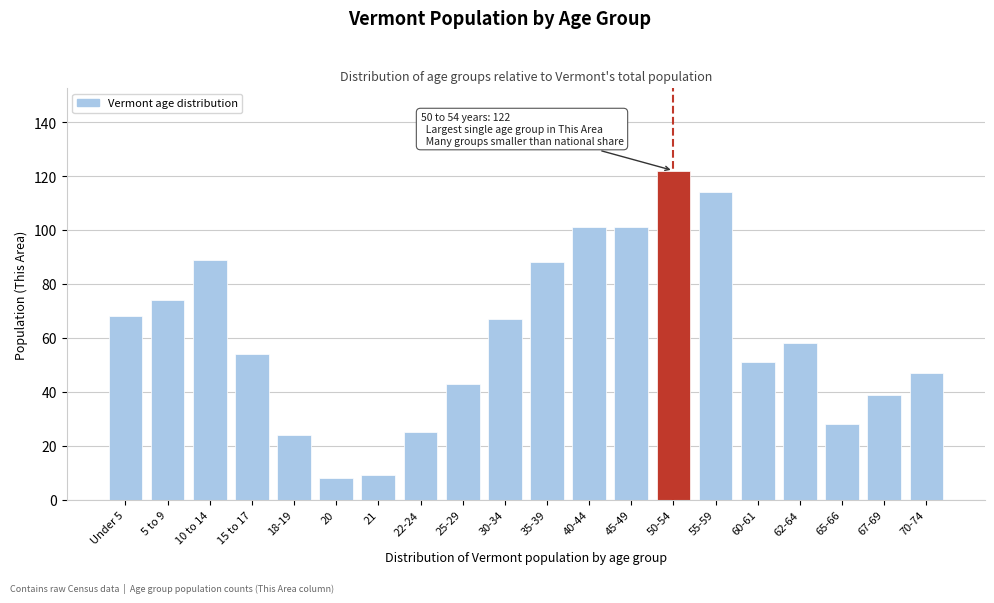

Reading left to right, what are all the values shown in this chart?

Under 5=68	5 to 9=74	10 to 14=89	15 to 17=54	18-19=24	20=8	21=9	22-24=25	25-29=43	30-34=67	35-39=88	40-44=101	45-49=101	50-54=122	55-59=114	60-61=51	62-64=58	65-66=28	67-69=39	70-74=47